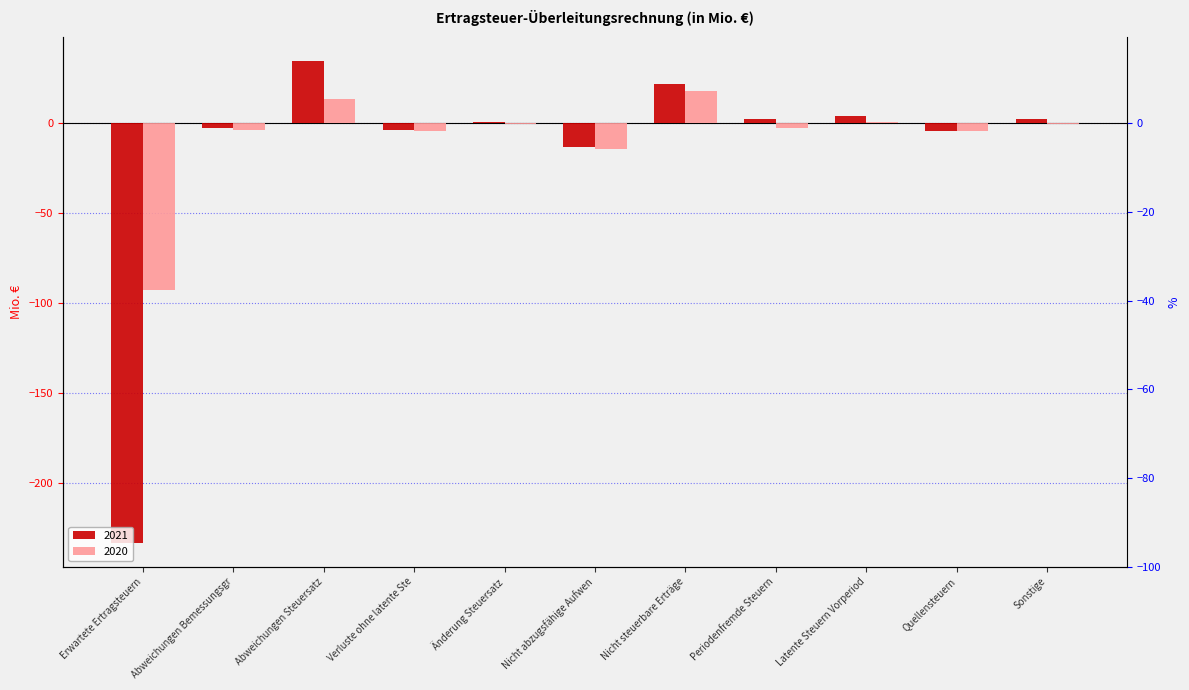

Rank the series by their average value, from highest to lowest.

2020, 2021